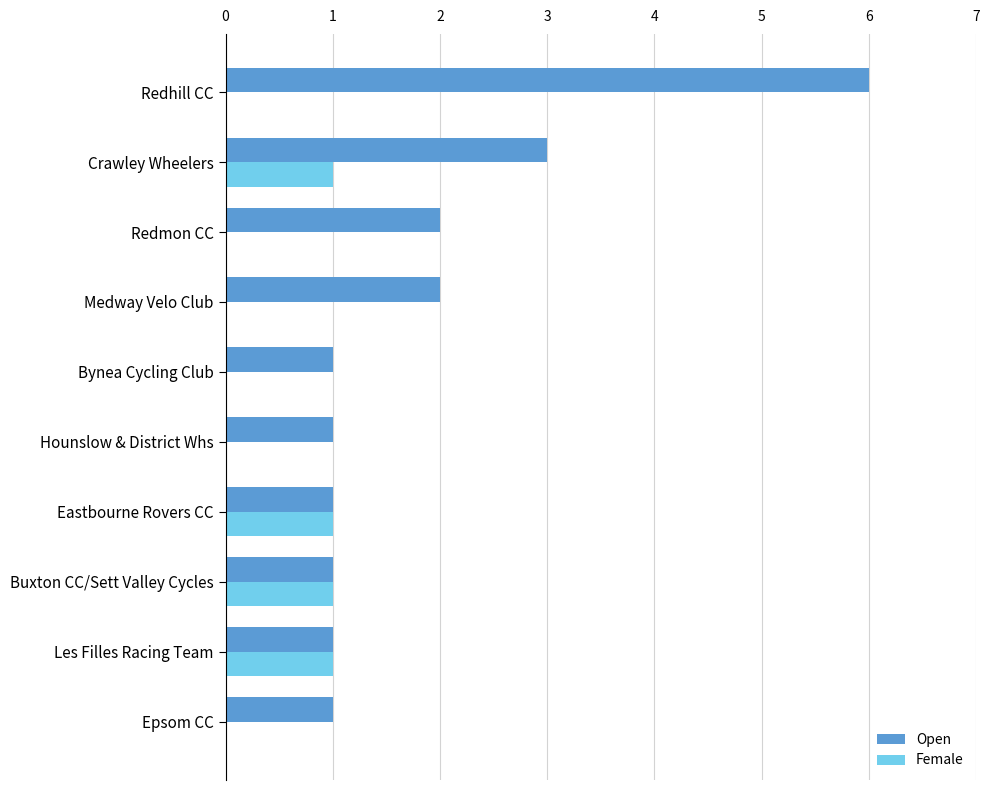

Between Hounslow & District Whs and Redmon CC, which series saw the biggest shift?

Open